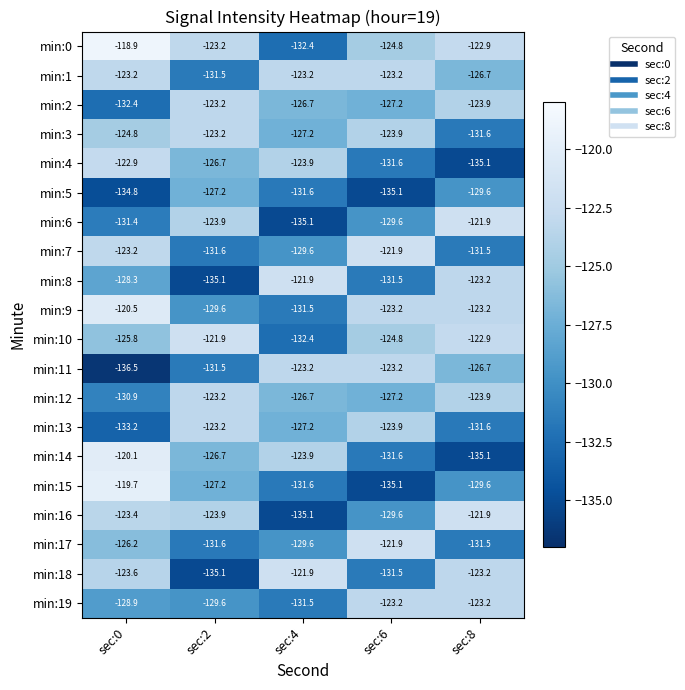

What is the sum of the min:19 values at sec:8 and sec:6?

-246.4